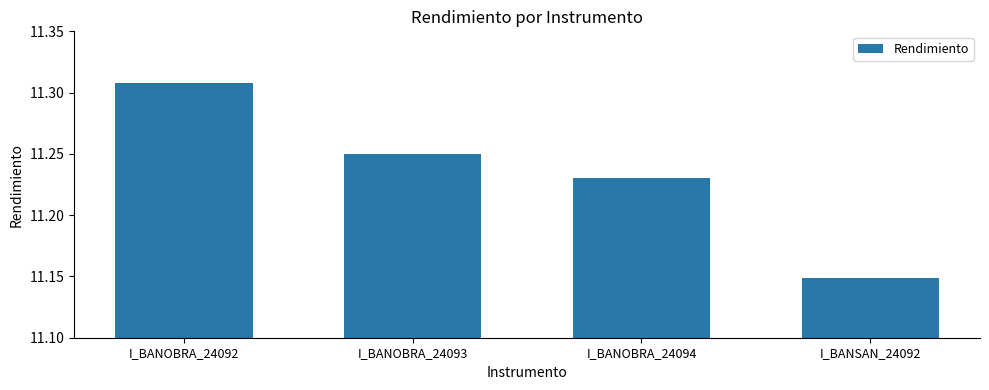

Approximately how many times larger is the value at I_BANOBRA_24093 compared to I_BANSAN_24092?

1.0